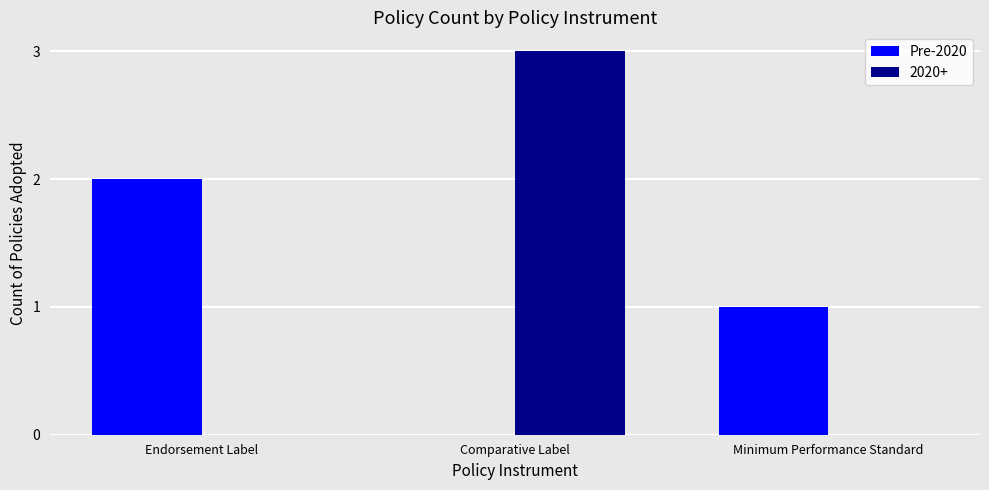

What is the sum of all Pre-2020 values?

3